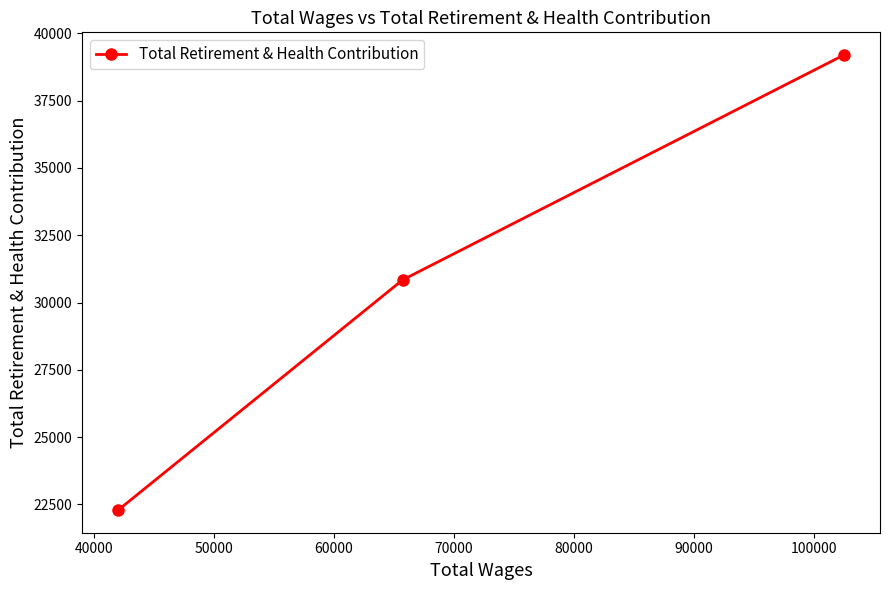

Does the chart have visible grid lines?

No